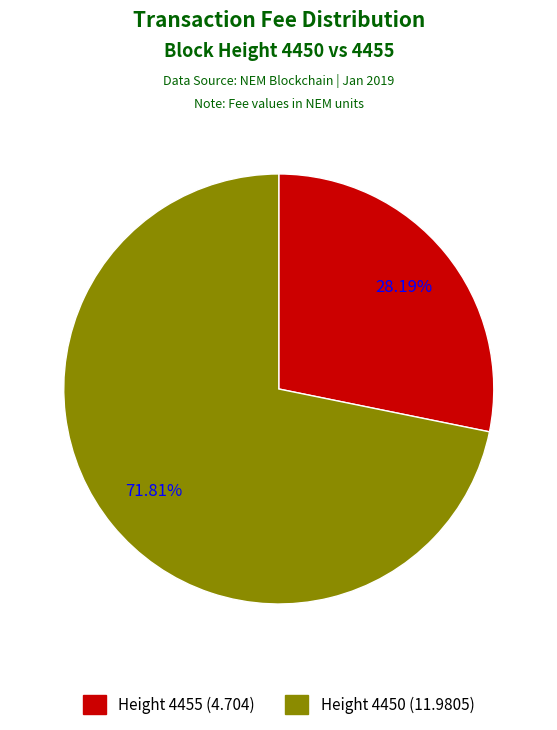

To the nearest percent, what portion does 4455 represent?

28%